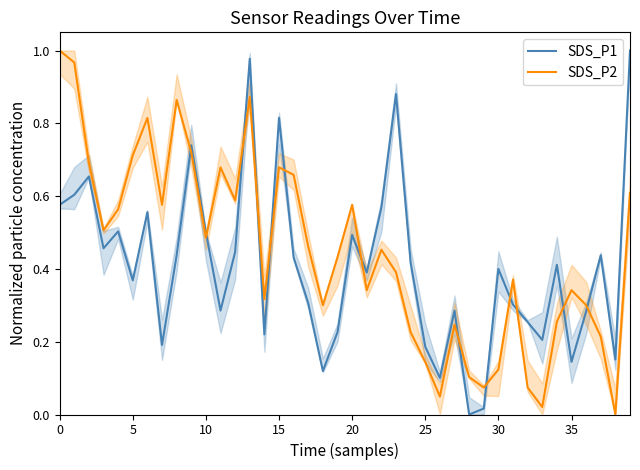

List the series in order of their overall mean, lowest first.

SDS_P1, SDS_P2